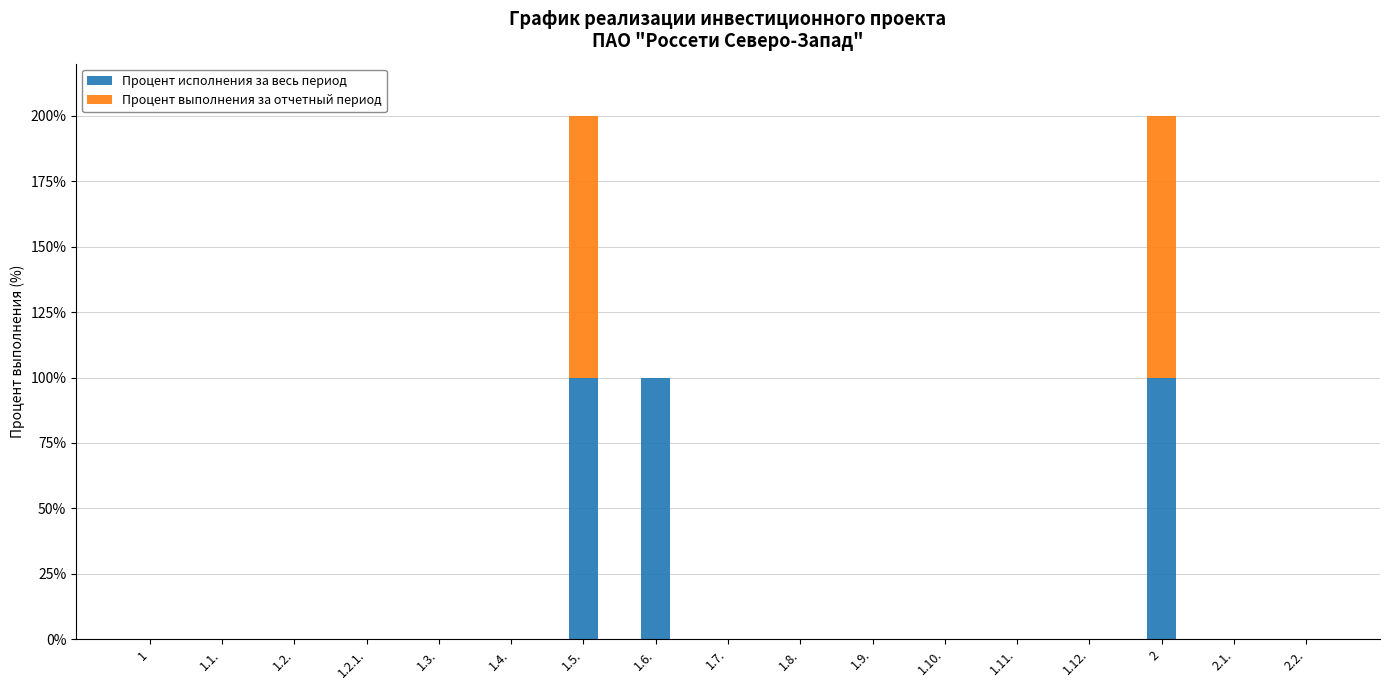

Does the chart contain stacked bars?

Yes